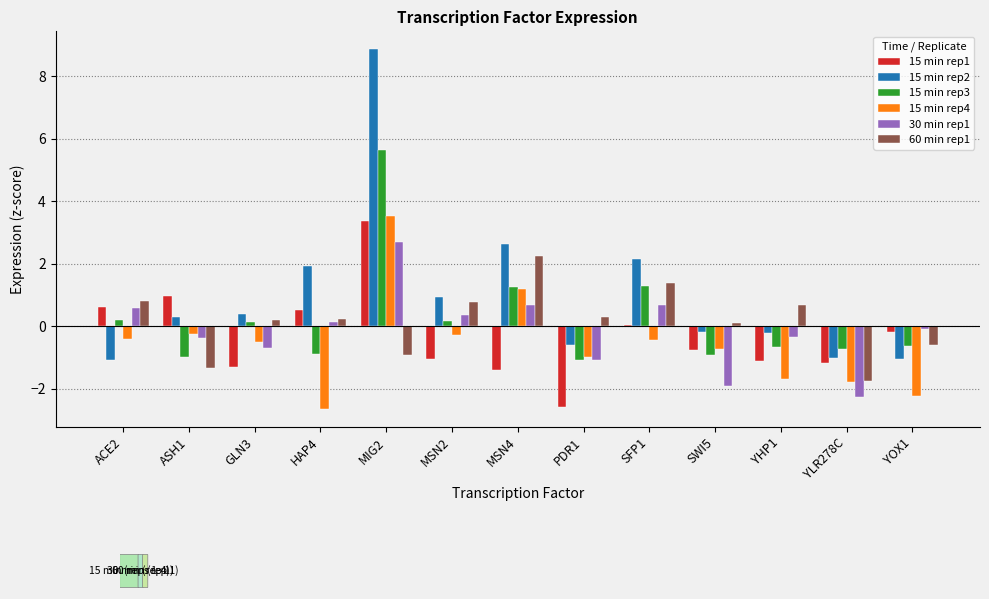

At which category is the sum across all series the highest?

MIG2